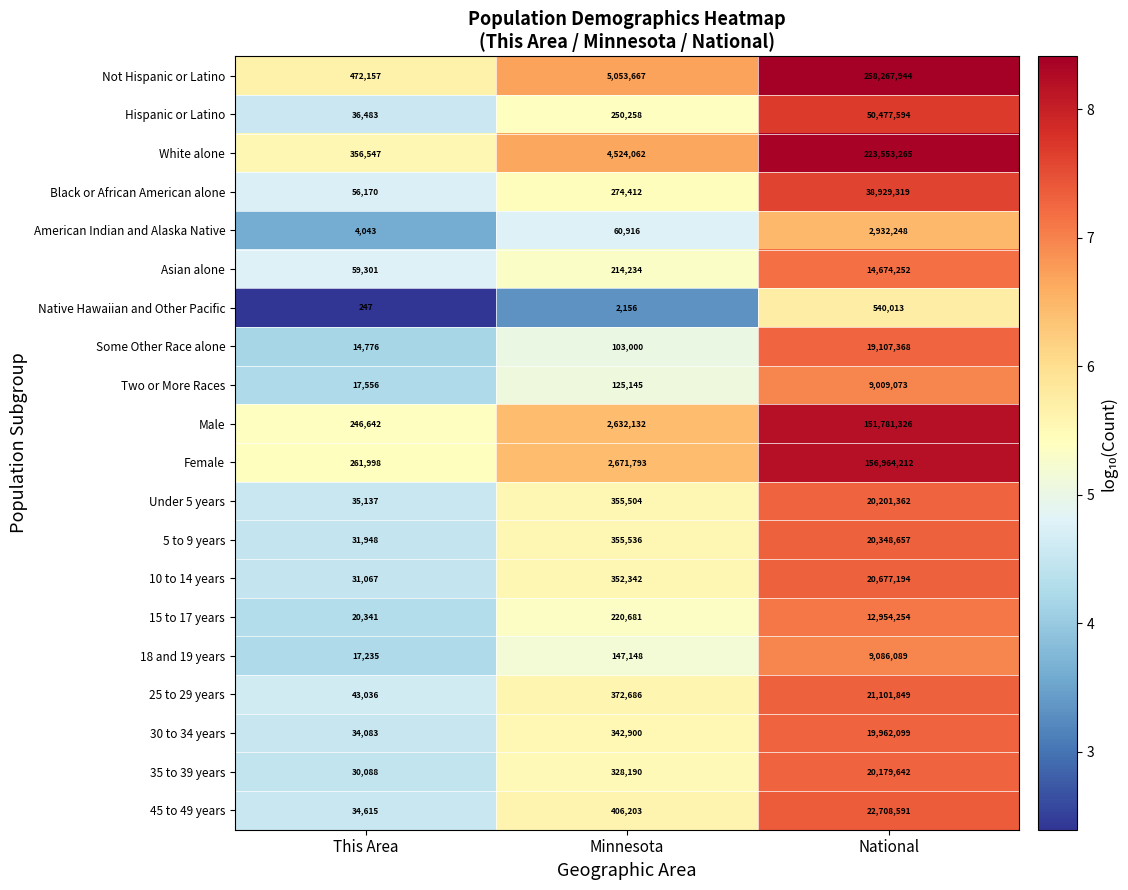

What is the difference between the Under 5 years values at Minnesota and This Area?

320367